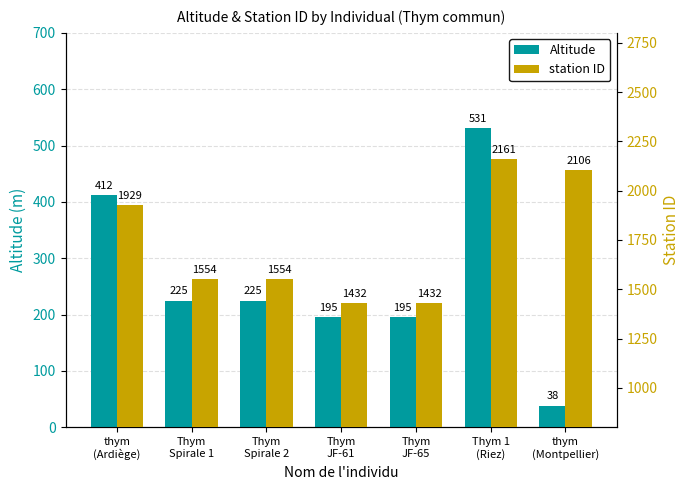

List the series in order of their overall mean, highest first.

station ID, Altitude